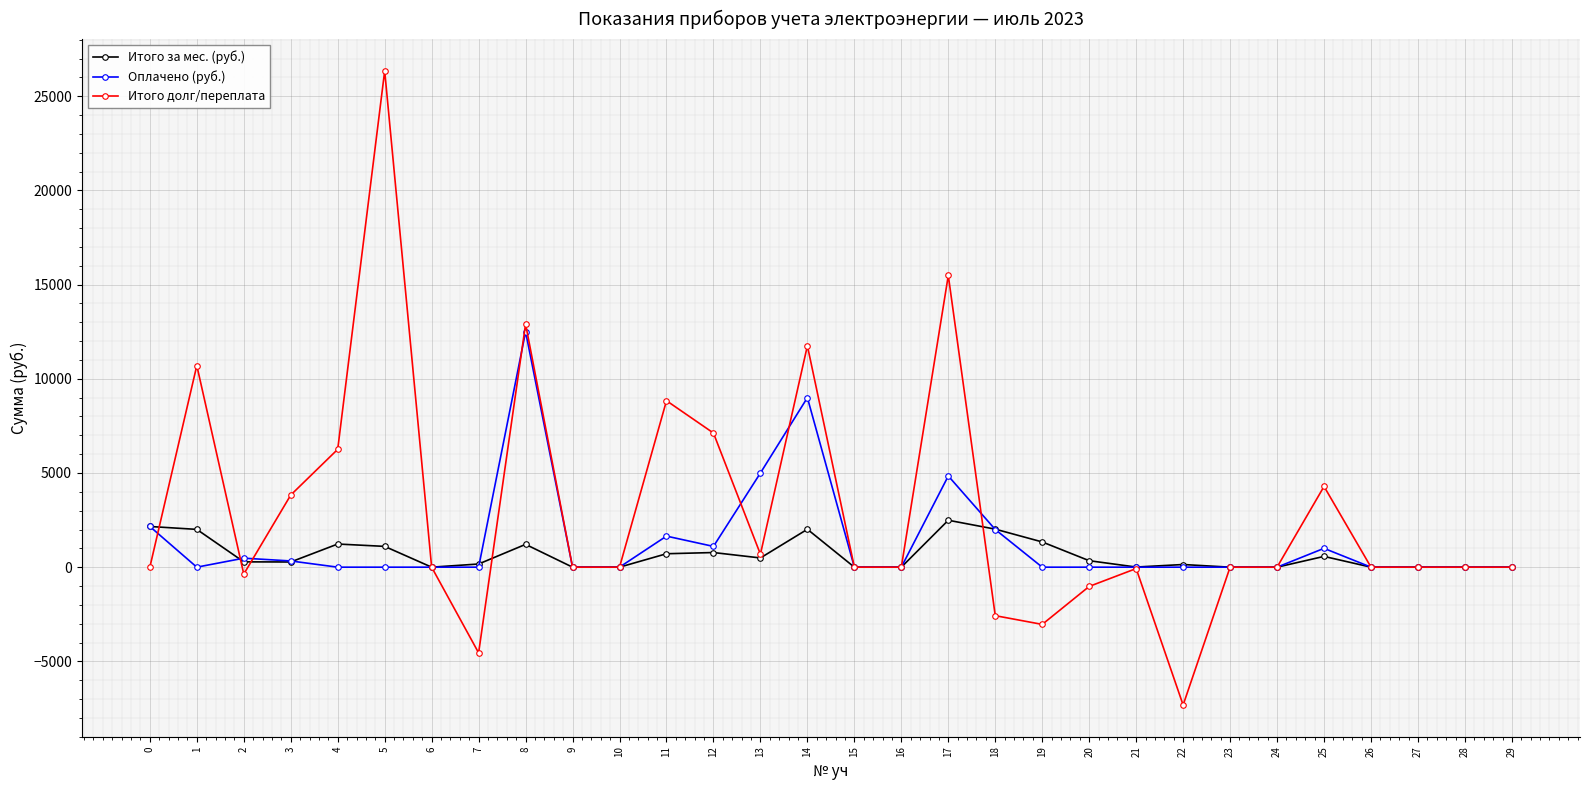

How many lines are shown in the chart?

3